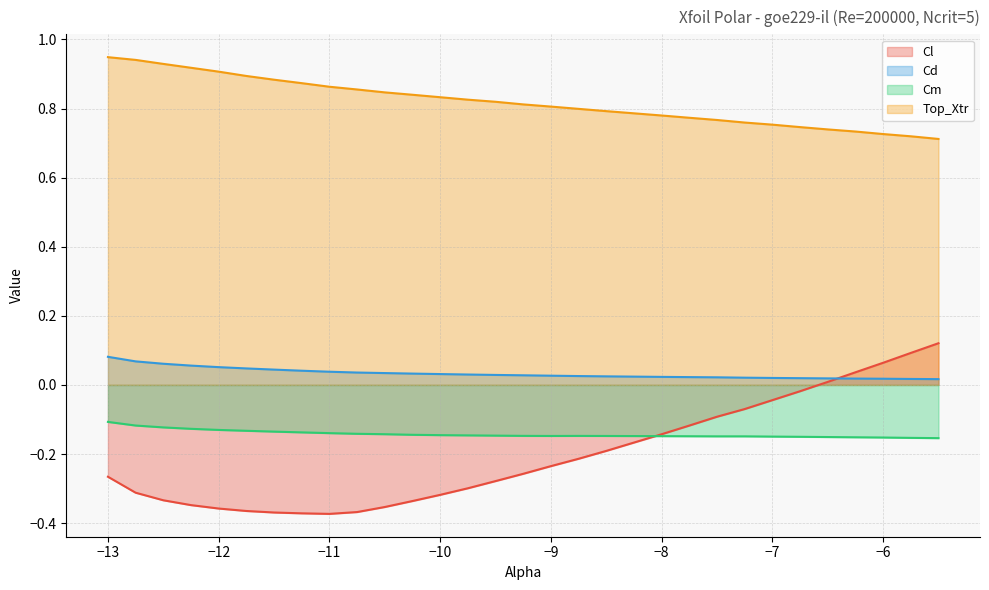

Read the Cl value at -6.0.

0.1